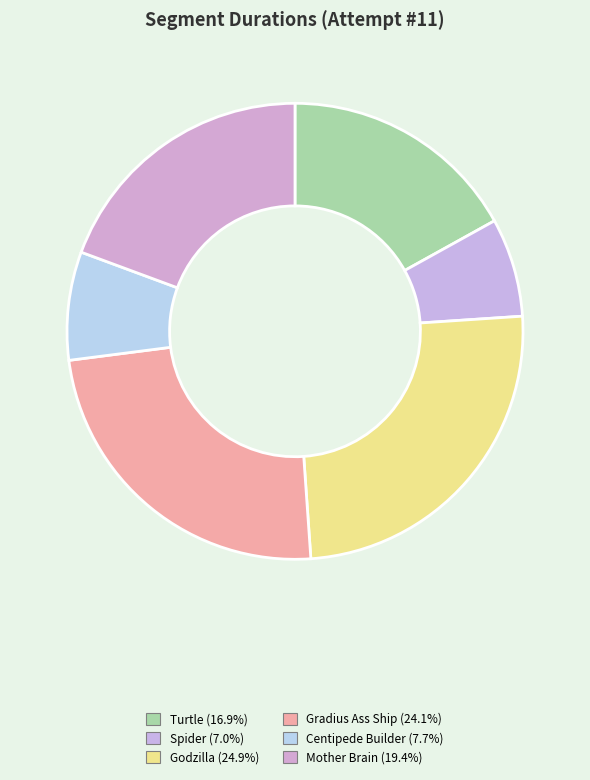

Rank the categories by value from highest to lowest.

Godzilla, Gradius Ass Ship, Mother Brain, Turtle, Centipede Builder, Spider